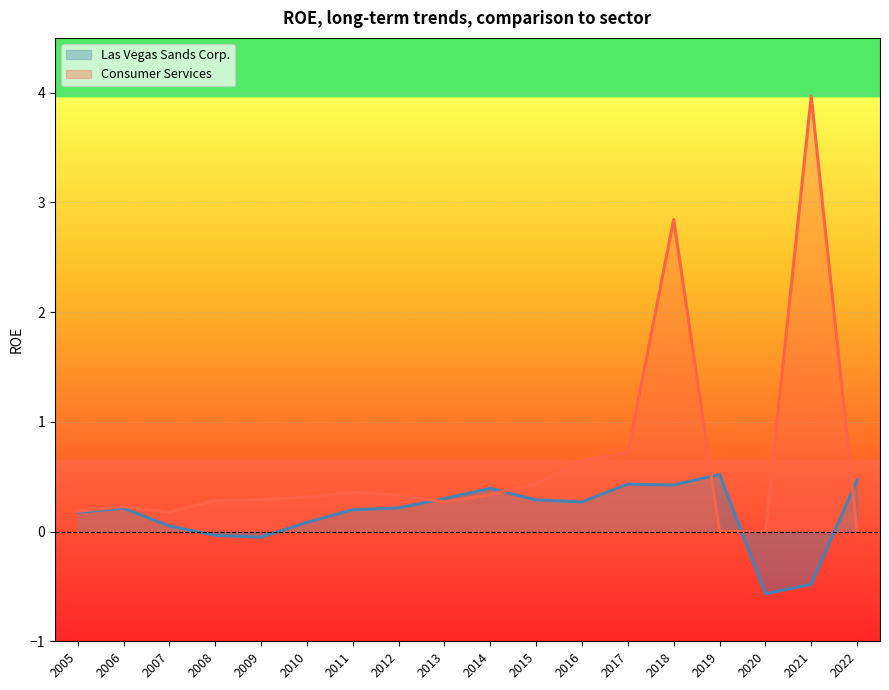

List the series in order of their overall mean, highest first.

Consumer Services, Las Vegas Sands Corp.